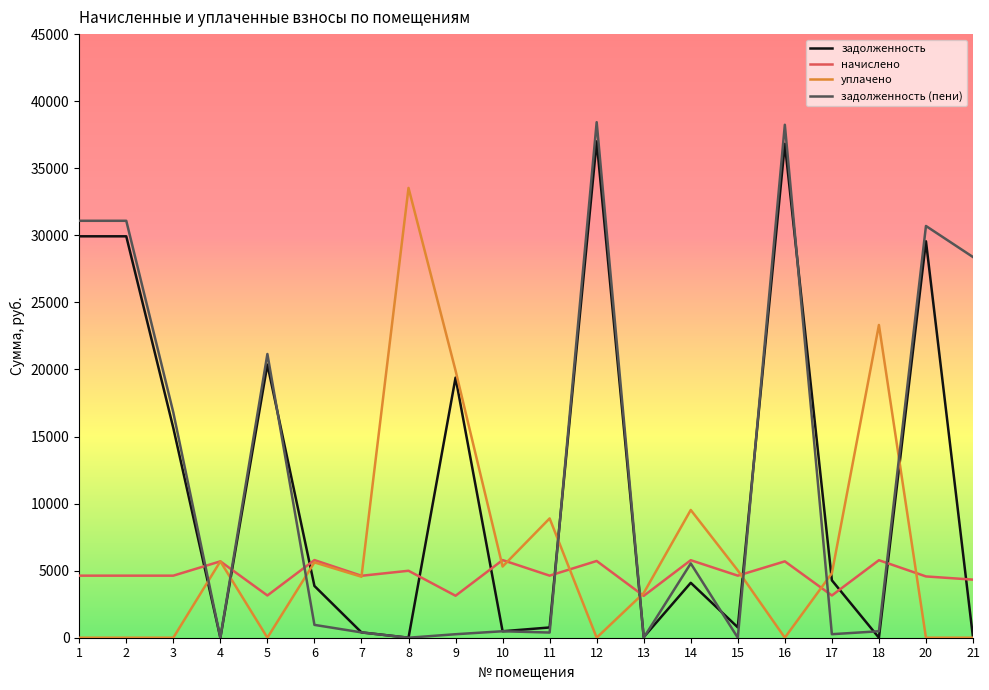

Between 4 and 16, which series saw the biggest shift?

задолженность (пени)